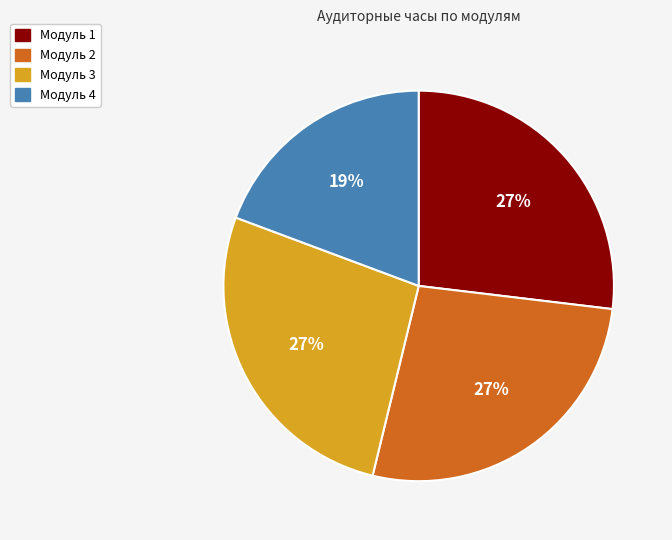

True or false: Модуль 1 accounts for 42% of the total.

False